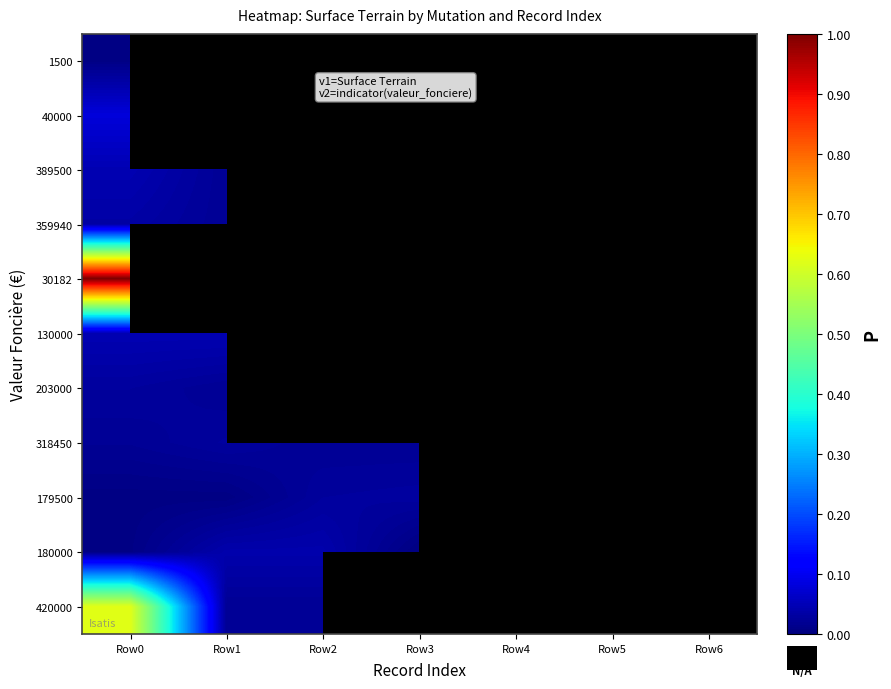

Rank the series by their maximum value, from highest to lowest.

30182, 420000, 40000, 130000, 389500, 180000, 359940, 179500, 318450, 203000, 1500